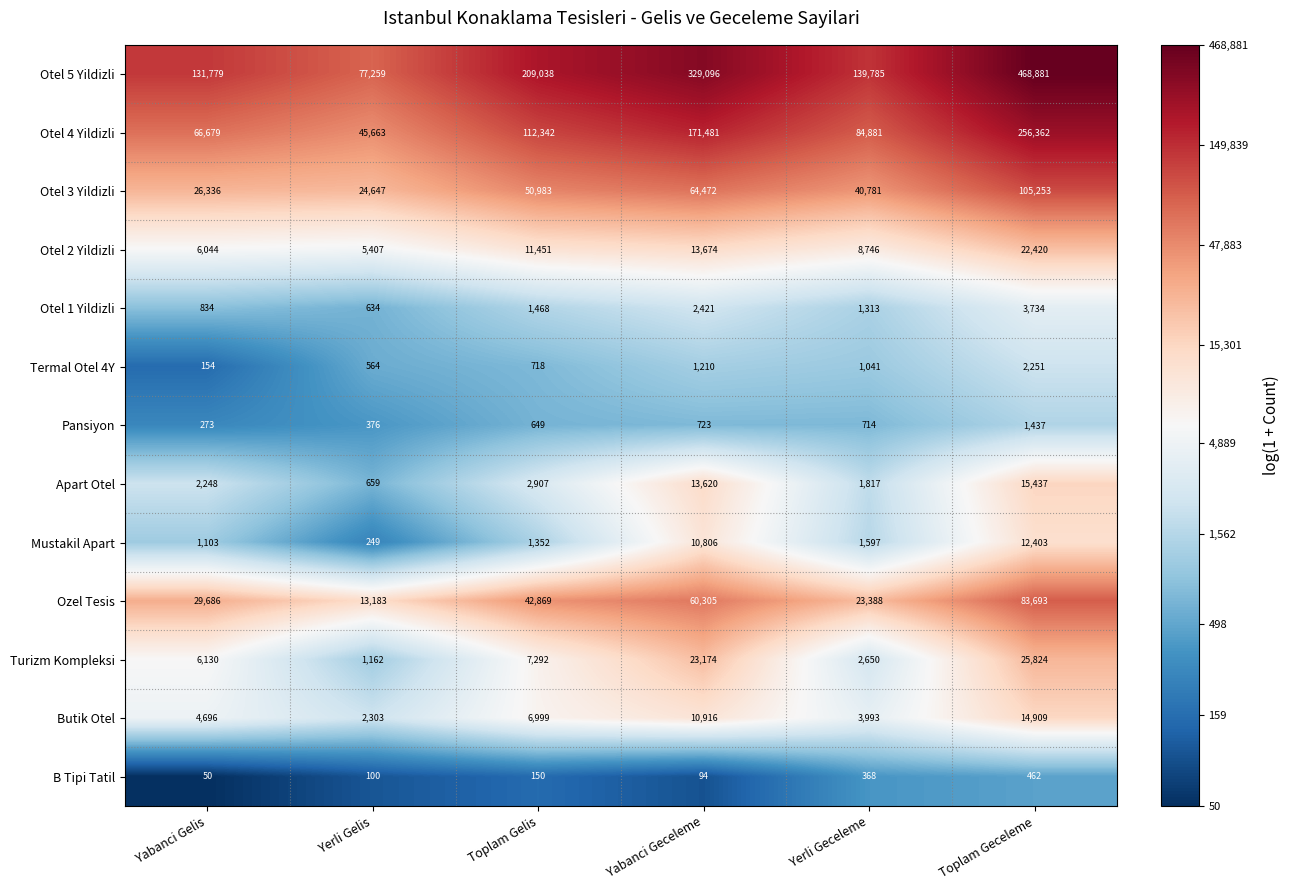

Which series has the largest total across all categories?

Otel 5 Yildizli